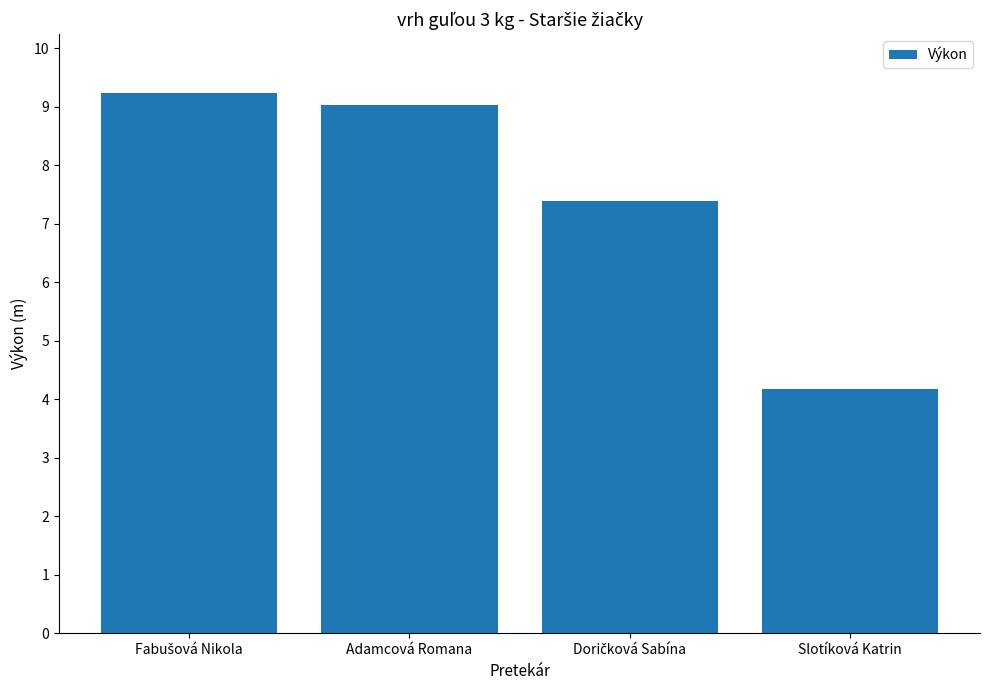

How many values exceed 9?

2